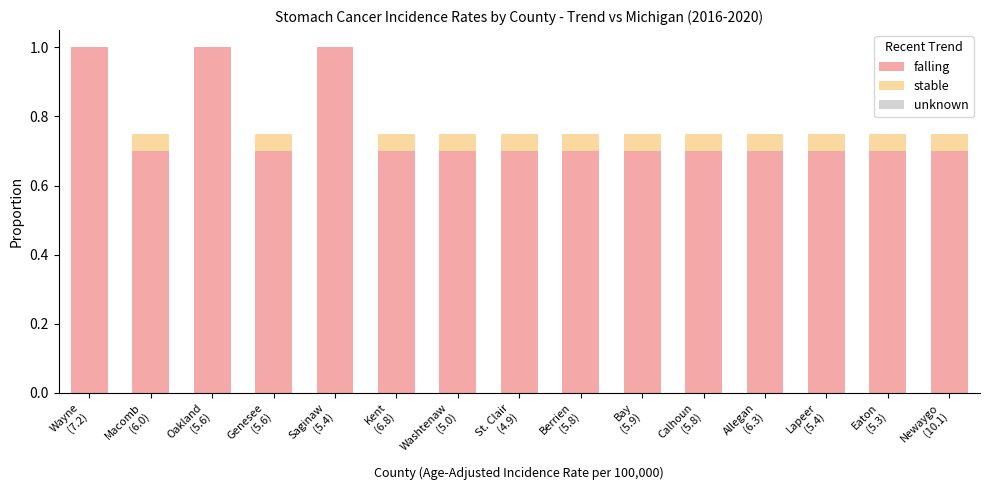

What is the highest value of the falling series?

1.0